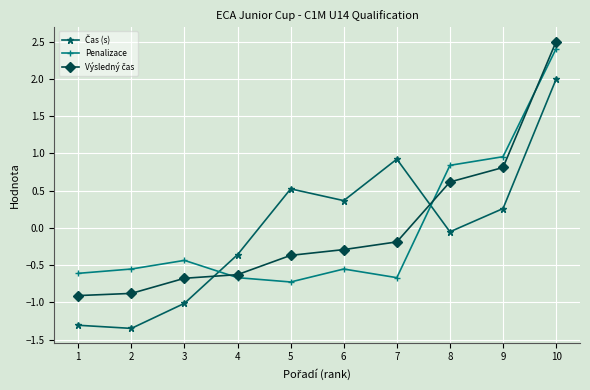

At which label does Penalizace reach its minimum?

5